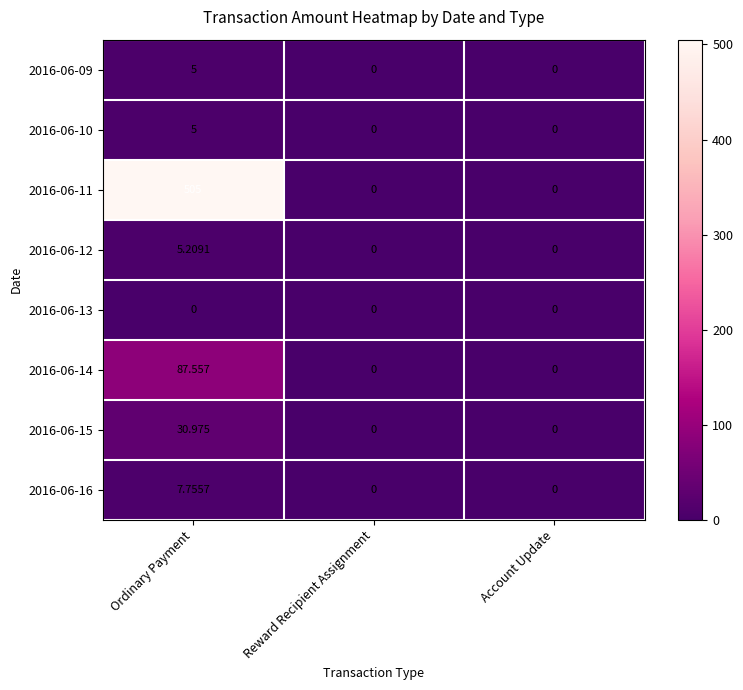

Which series has the largest total across all categories?

2016-06-11